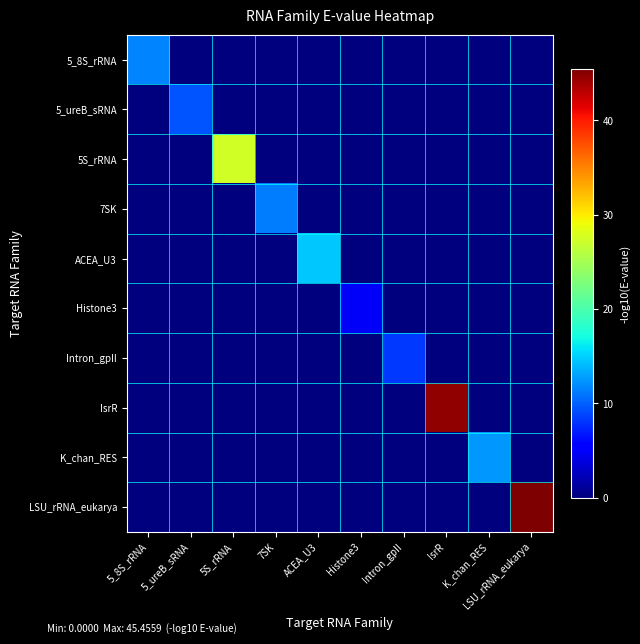

How many categories are shown in the chart?

10